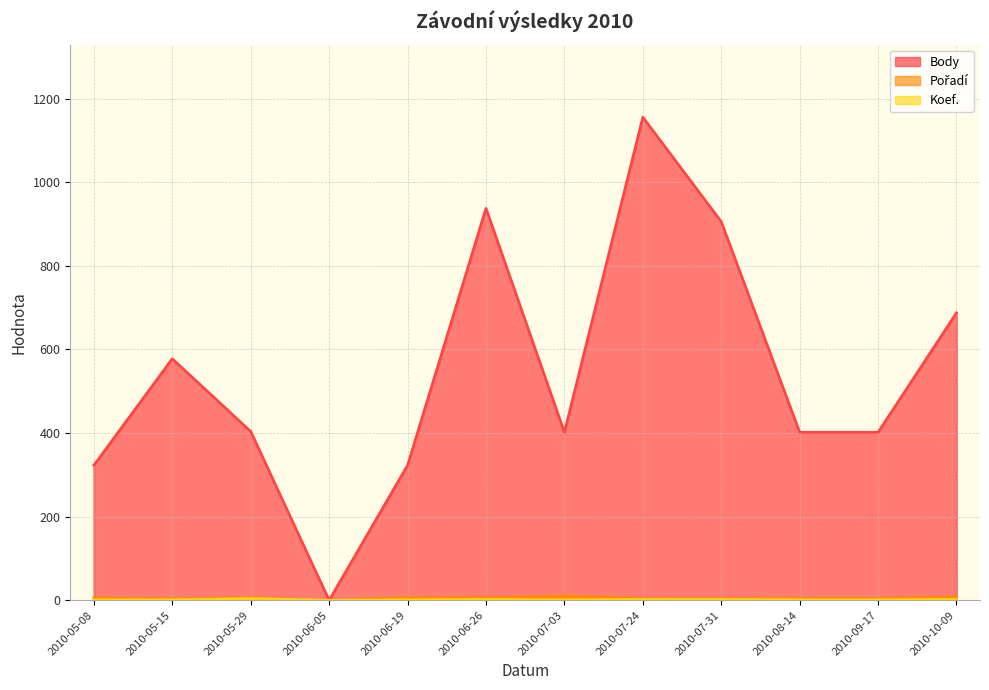

True or false: Koef. has more than 1 interior local peaks.

True